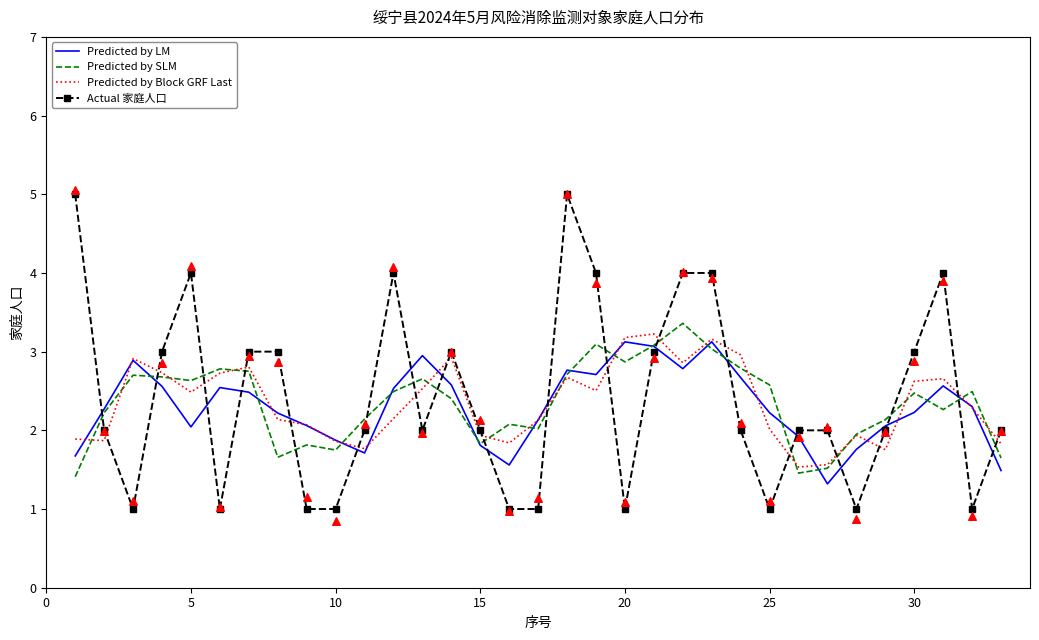

Which series ends up on top after the final intersection of Predicted by SLM and Actual 家庭人口?

Actual 家庭人口